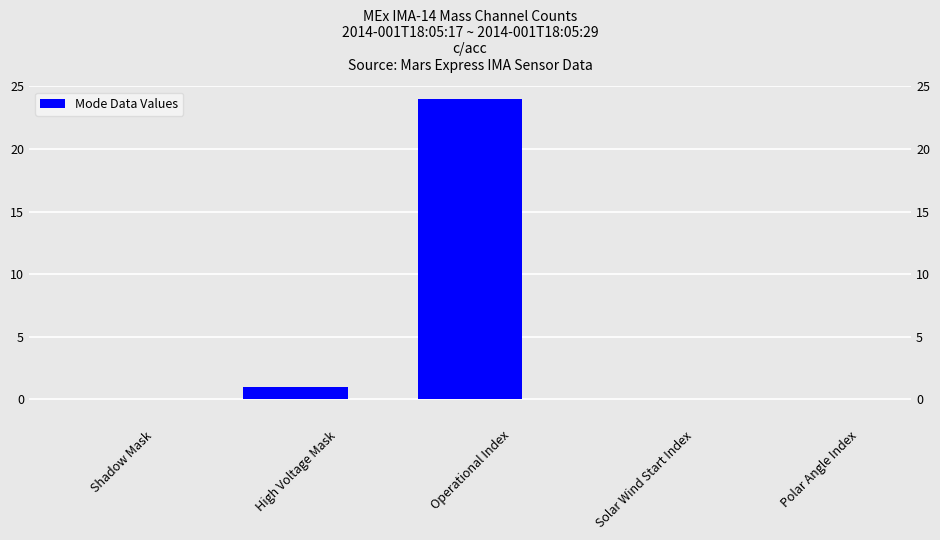

What is the ratio of the value at Operational Index to the value at High Voltage Mask?

24.0